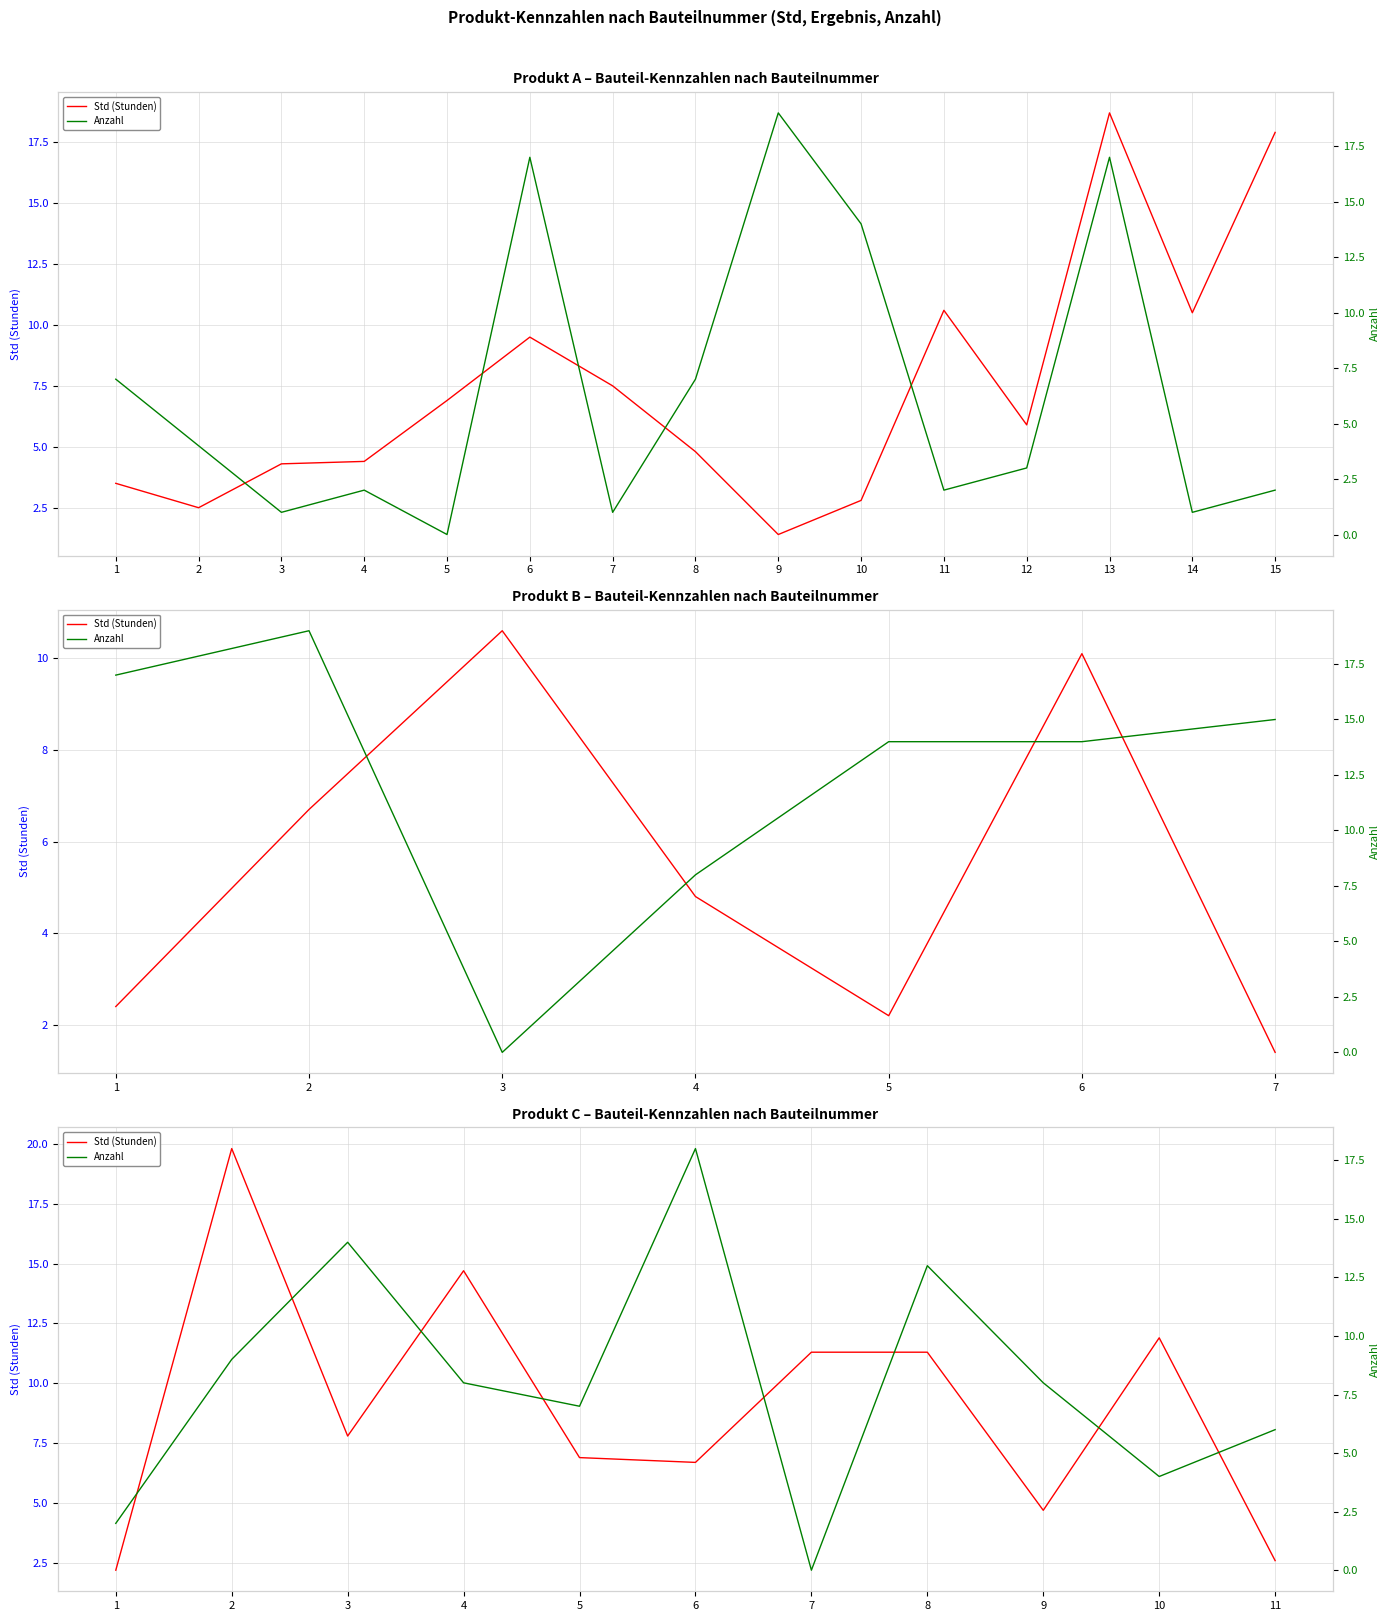

What is the spread (max minus min) of values at 4?

6.7